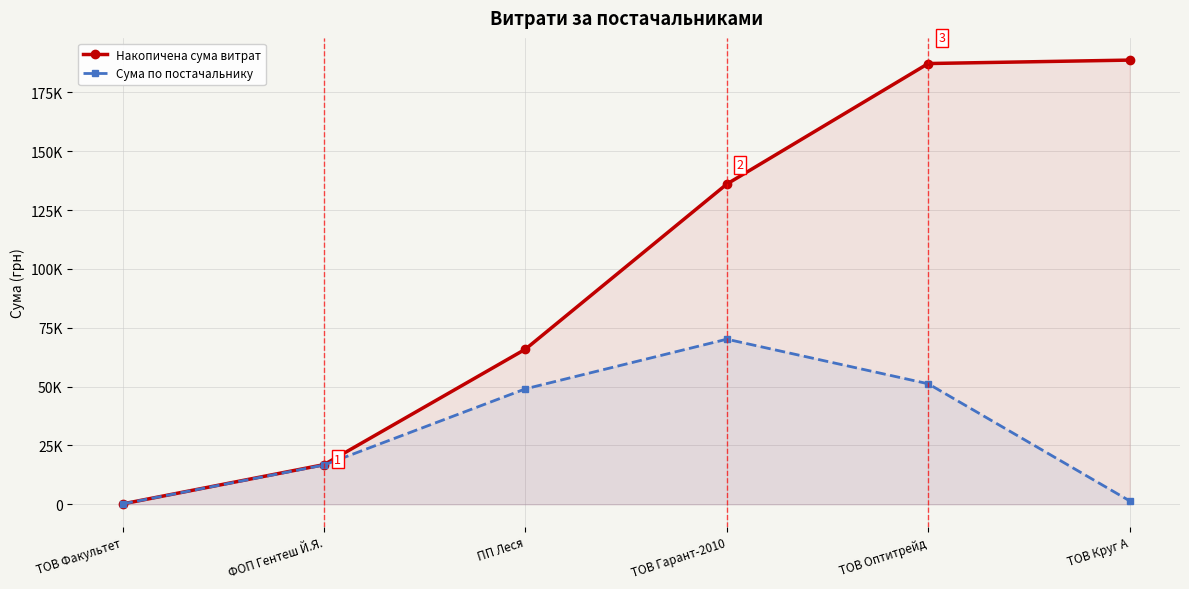

True or false: Сума по постачальнику has more than 1 points higher than both neighbors.

False